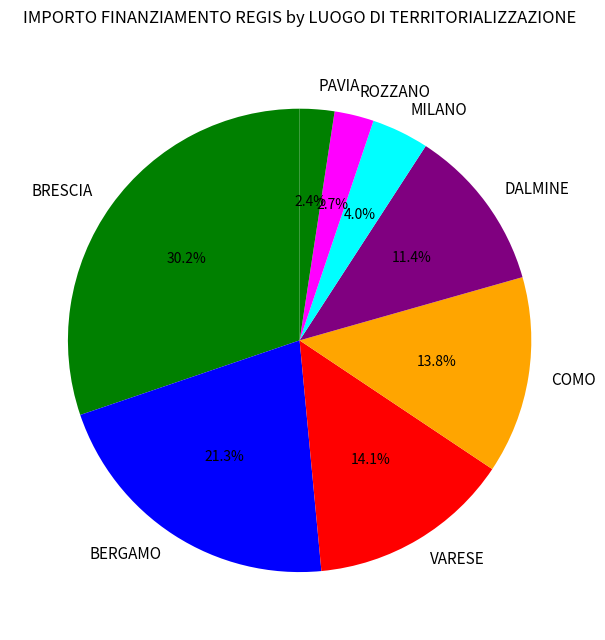

How many segments does this pie chart have?

8